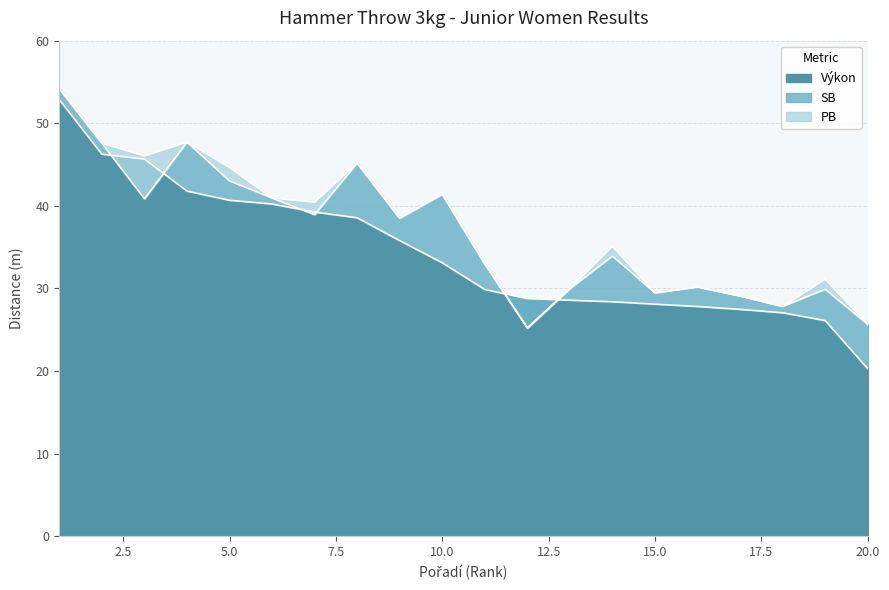

Reading right to left, transcribe all the data shown in this chart.

Výkon: 20.3	26.1	27.1	27.5	27.8	28.1	28.4	28.6	28.8	29.9	33.1	35.8	38.5	39.2	40.2	40.7	41.8	45.7	46.2	52.9
SB: 25.6	29.9	27.8	29.1	30.2	29.5	33.9	30.0	25.2	33.0	41.4	38.5	45.2	38.9	40.9	43.0	47.7	40.9	47.6	54.2
PB: 25.6	31.1	27.8	29.1	30.2	29.5	35.1	30.0	25.2	33.0	41.4	38.5	45.2	40.4	40.9	44.6	47.7	46.0	47.6	54.2